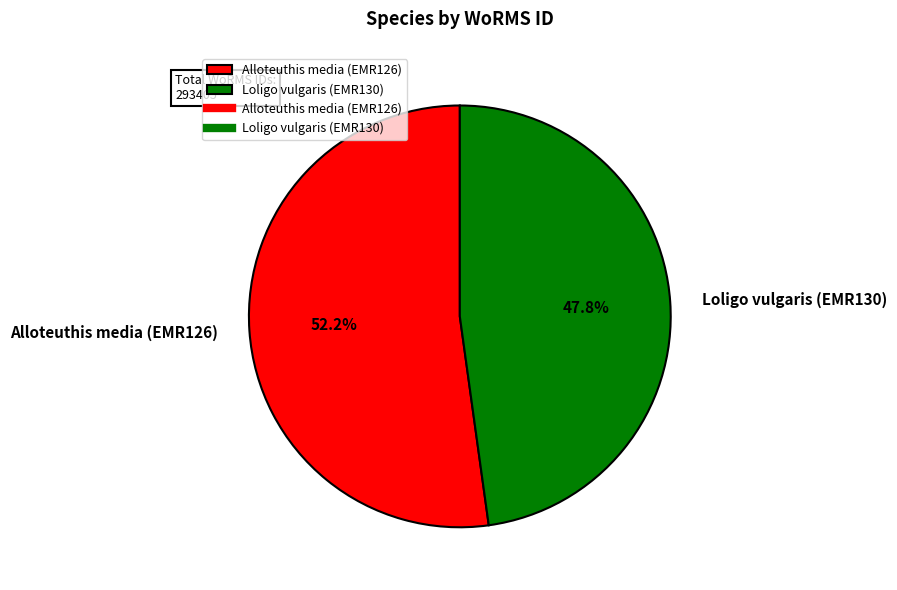

What is the largest slice in the pie chart?

Alloteuthis media (EMR126)